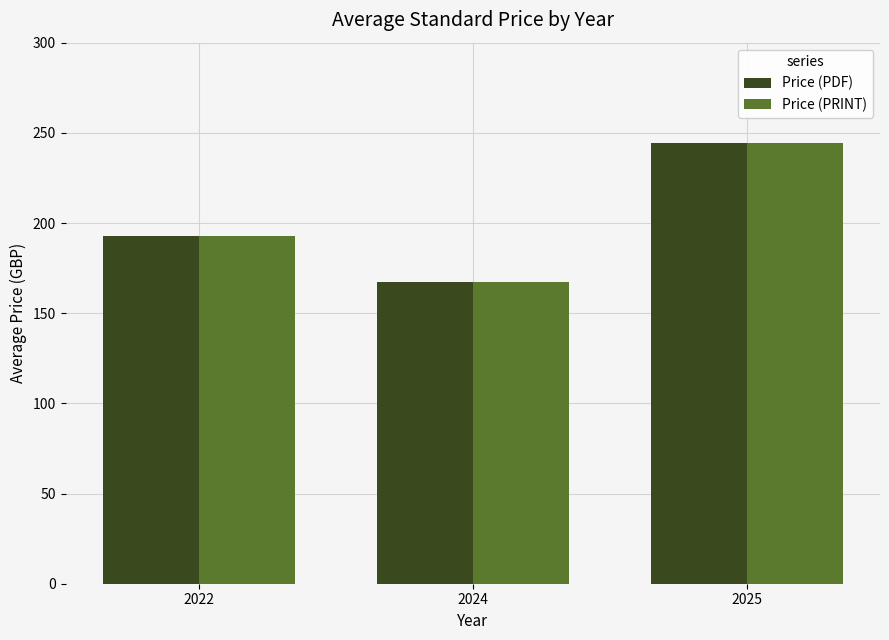

What is the sum of the Price (PRINT) values at 2025 and 2022?

437.2